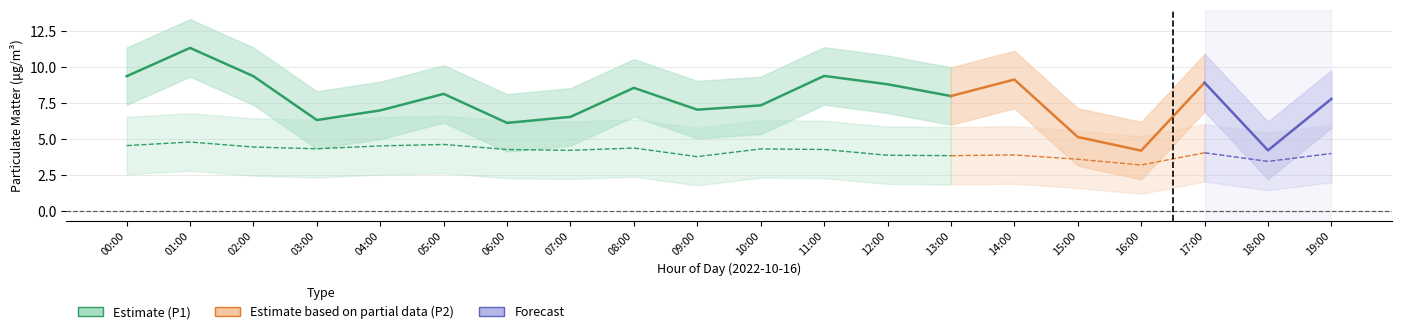

Reading left to right, what are all the values shown in this chart?

P1: 00:00=9.4	01:00=11.3	02:00=9.4	03:00=6.3	04:00=7.0	05:00=8.2	06:00=6.1	07:00=6.5	08:00=8.6	09:00=7.0	10:00=7.3	11:00=9.4	12:00=8.8	13:00=8.0	14:00=9.2	15:00=5.2	16:00=4.2	17:00=8.9	18:00=4.2	19:00=7.8
P2: 00:00=4.5	01:00=4.8	02:00=4.5	03:00=4.3	04:00=4.5	05:00=4.6	06:00=4.3	07:00=4.2	08:00=4.4	09:00=3.8	10:00=4.3	11:00=4.3	12:00=3.9	13:00=3.9	14:00=3.9	15:00=3.6	16:00=3.2	17:00=4.0	18:00=3.5	19:00=4.0
P1_upper: 00:00=11.4	01:00=13.3	02:00=11.4	03:00=8.3	04:00=9.0	05:00=10.2	06:00=8.1	07:00=8.6	08:00=10.6	09:00=9.1	10:00=9.3	11:00=11.4	12:00=10.8	13:00=10.0	14:00=11.2	15:00=7.2	16:00=6.2	17:00=10.9	18:00=6.2	19:00=9.8
P1_lower: 00:00=7.4	01:00=9.3	02:00=7.4	03:00=4.3	04:00=5.0	05:00=6.2	06:00=4.1	07:00=4.5	08:00=6.6	09:00=5.0	10:00=5.3	11:00=7.4	12:00=6.8	13:00=6.0	14:00=7.2	15:00=3.1	16:00=2.2	17:00=6.9	18:00=2.2	19:00=5.8
P2_upper: 00:00=6.5	01:00=6.8	02:00=6.5	03:00=6.3	04:00=6.5	05:00=6.6	06:00=6.3	07:00=6.2	08:00=6.4	09:00=5.8	10:00=6.3	11:00=6.3	12:00=5.9	13:00=5.8	14:00=5.9	15:00=5.6	16:00=5.2	17:00=6.0	18:00=5.5	19:00=6.0
P2_lower: 00:00=2.5	01:00=2.8	02:00=2.5	03:00=2.3	04:00=2.5	05:00=2.6	06:00=2.3	07:00=2.2	08:00=2.4	09:00=1.8	10:00=2.3	11:00=2.3	12:00=1.9	13:00=1.9	14:00=1.9	15:00=1.6	16:00=1.2	17:00=2.0	18:00=1.4	19:00=2.0